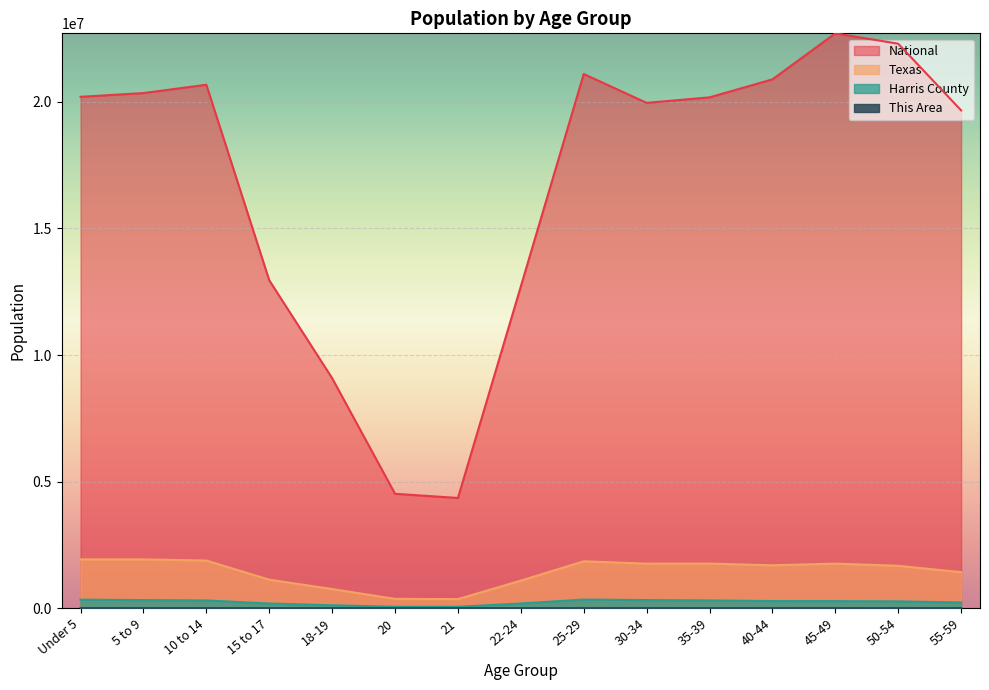

Reading right to left, list all the values displayed in this chart.

This Area: 55-59=292	50-54=345	45-49=377	40-44=382	35-39=401	30-34=406	25-29=355	22-24=250	21=84	20=87	18-19=205	15 to 17=284	10 to 14=519	5 to 9=502	Under 5=533
Harris County: 55-59=225399	50-54=269615	45-49=278935	40-44=281486	35-39=306796	30-34=321049	25-29=340541	22-24=186173	21=55402	20=55920	18-19=116054	15 to 17=184622	10 to 14=306560	5 to 9=320339	Under 5=336314
Texas: 55-59=1422924	50-54=1674869	45-49=1760467	40-44=1694795	35-39=1763587	30-34=1760434	25-29=1853039	22-24=1089024	21=359015	20=369040	18-19=755890	15 to 17=1127234	10 to 14=1881883	5 to 9=1928234	Under 5=1928473
National: 55-59=19664805	50-54=22298125	45-49=22708591	40-44=20890964	35-39=20179642	30-34=19962099	25-29=21101849	22-24=12712576	21=4354294	20=4519129	18-19=9086089	15 to 17=12954254	10 to 14=20677194	5 to 9=20348657	Under 5=20201362